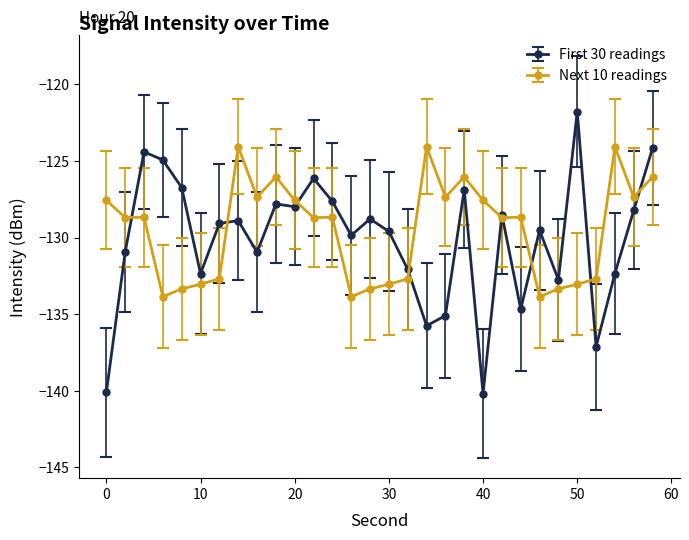

Which series has the widest spread of values?

First 30 readings